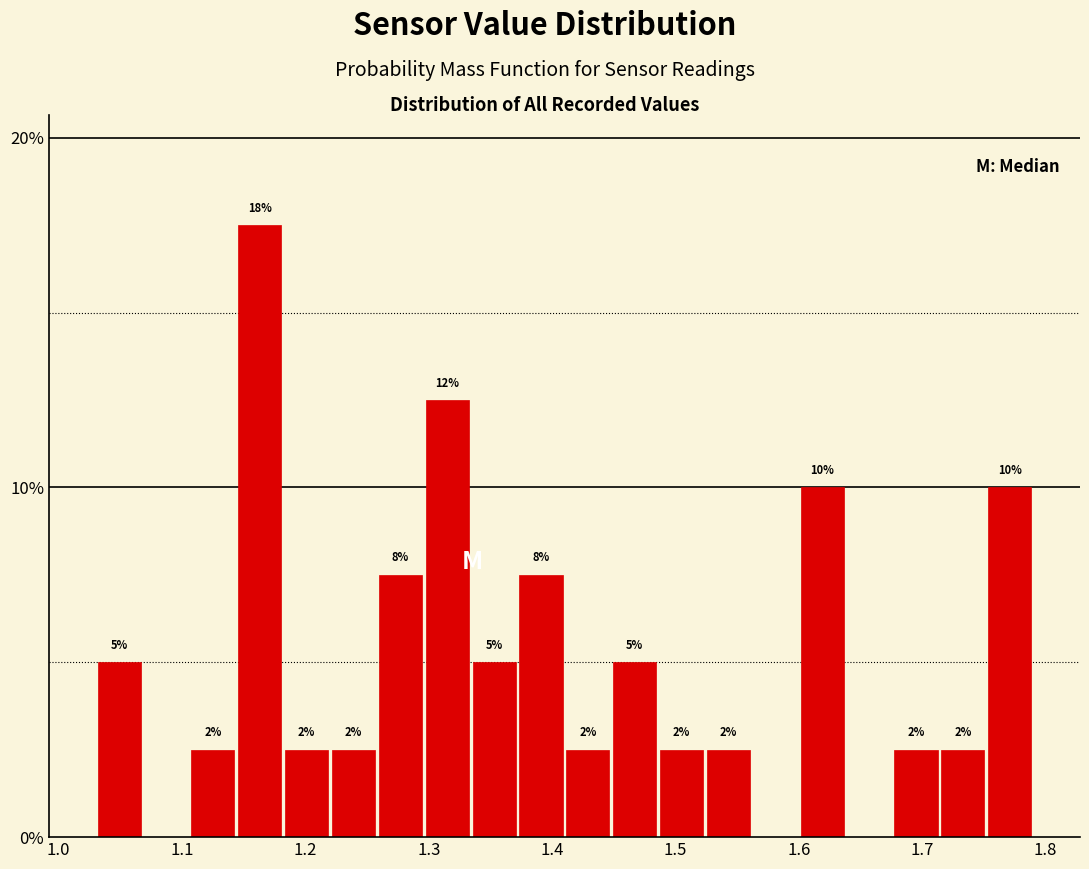

Read against the x-axis, roughly where is the centre of the tallest bar?

1.16